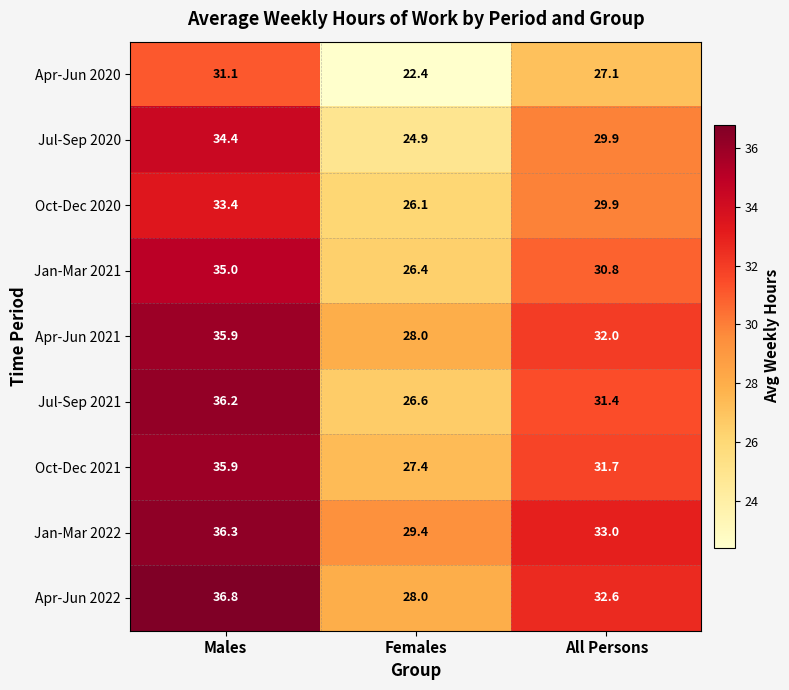

How many categories are shown in the chart?

3